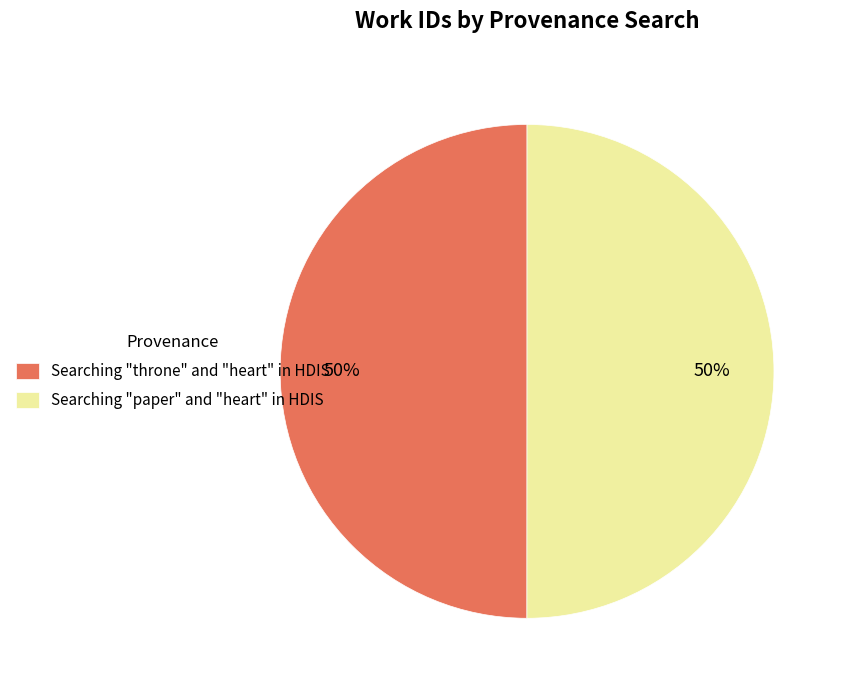

To the nearest percent, what portion does Searching "throne" and "heart" in HDIS represent?

50%